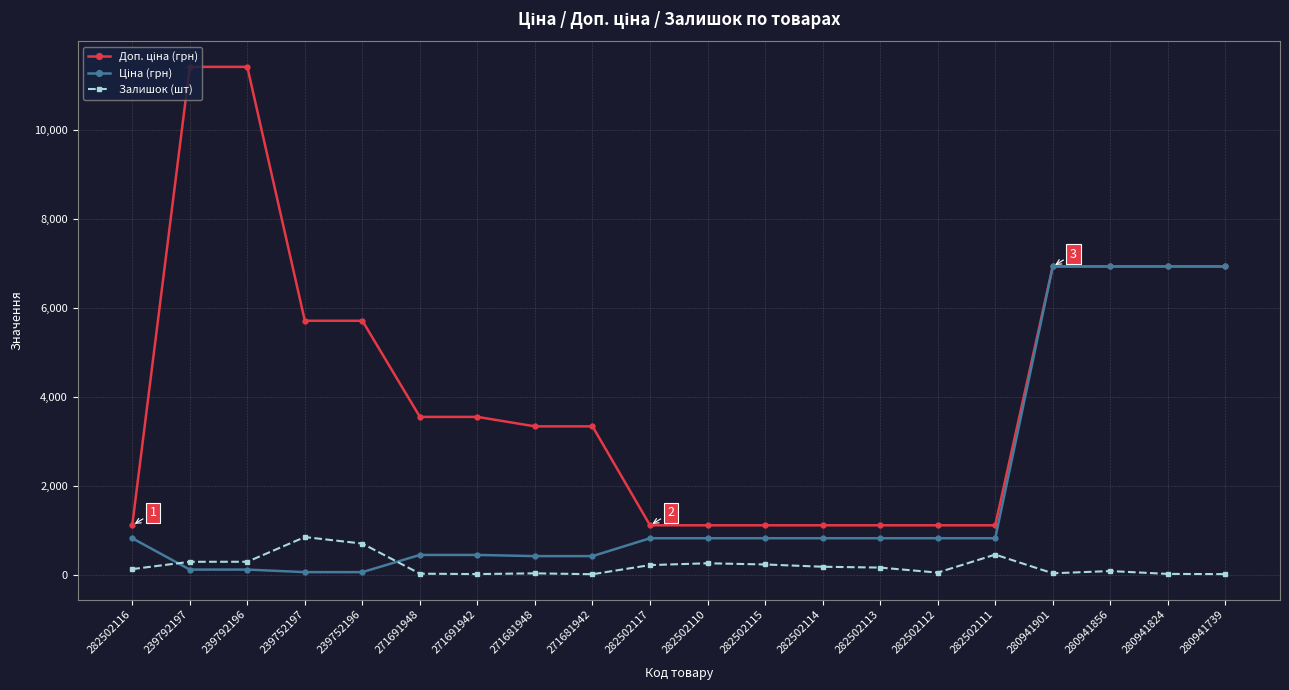

What is the greatest value displayed?

11410.0